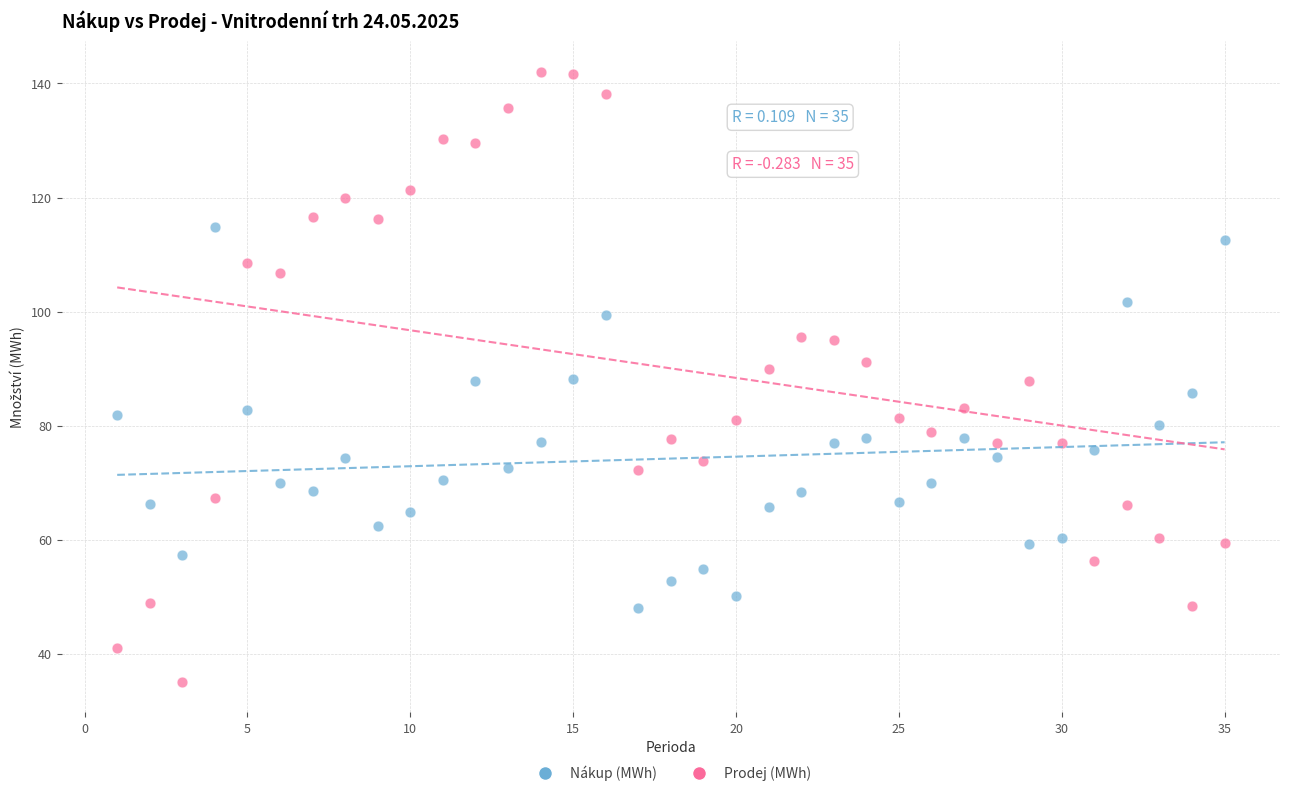

Across all data points, what is the range of Y values (max minus min)?

107.0